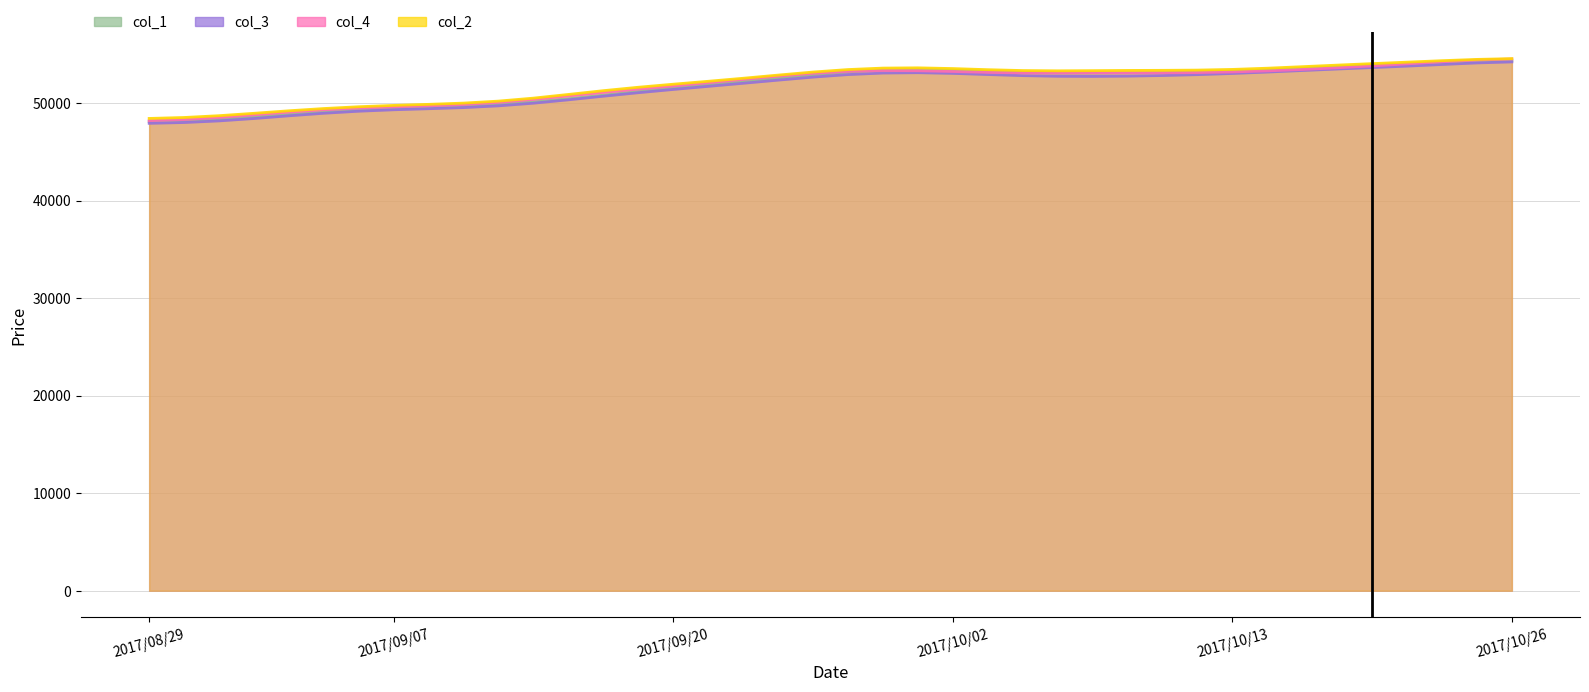

At which category is the sum across all series the highest?

2017/10/26